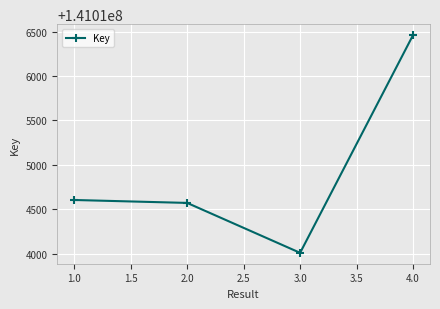

Which has a higher value, 4.0 or 3.0?

4.0